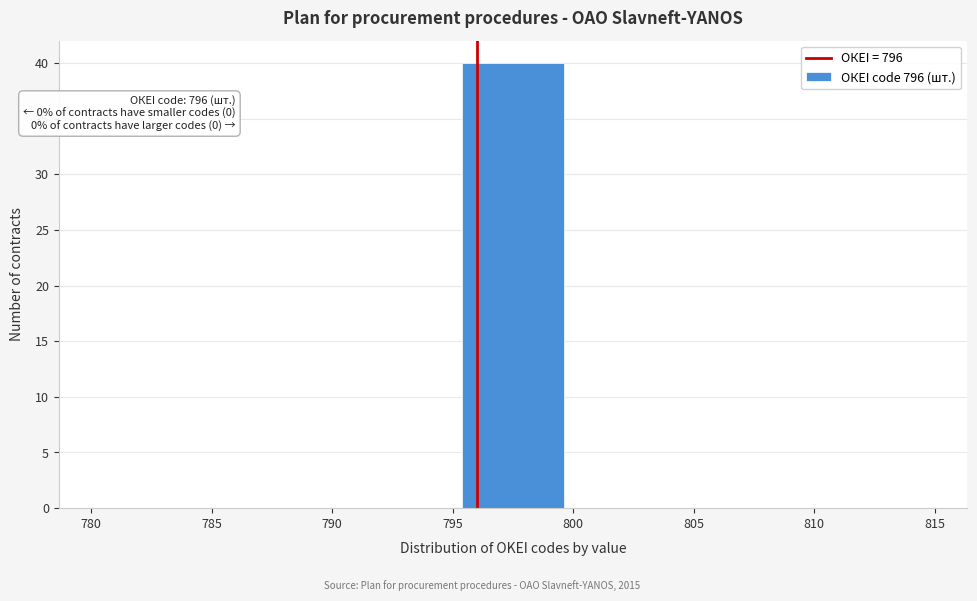

Which range on the x-axis has the tallest bar?

795 to 800